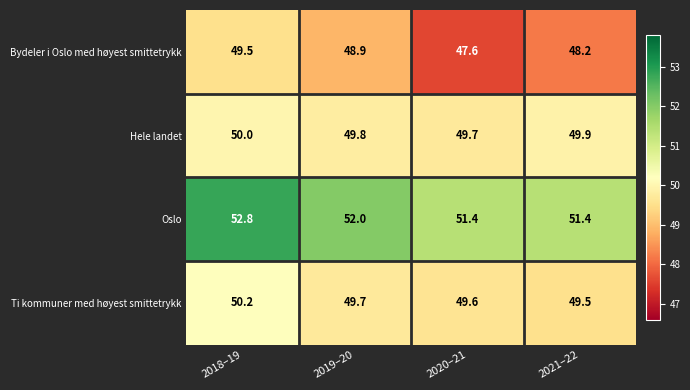

What is the sum of all Hele landet values?

199.4